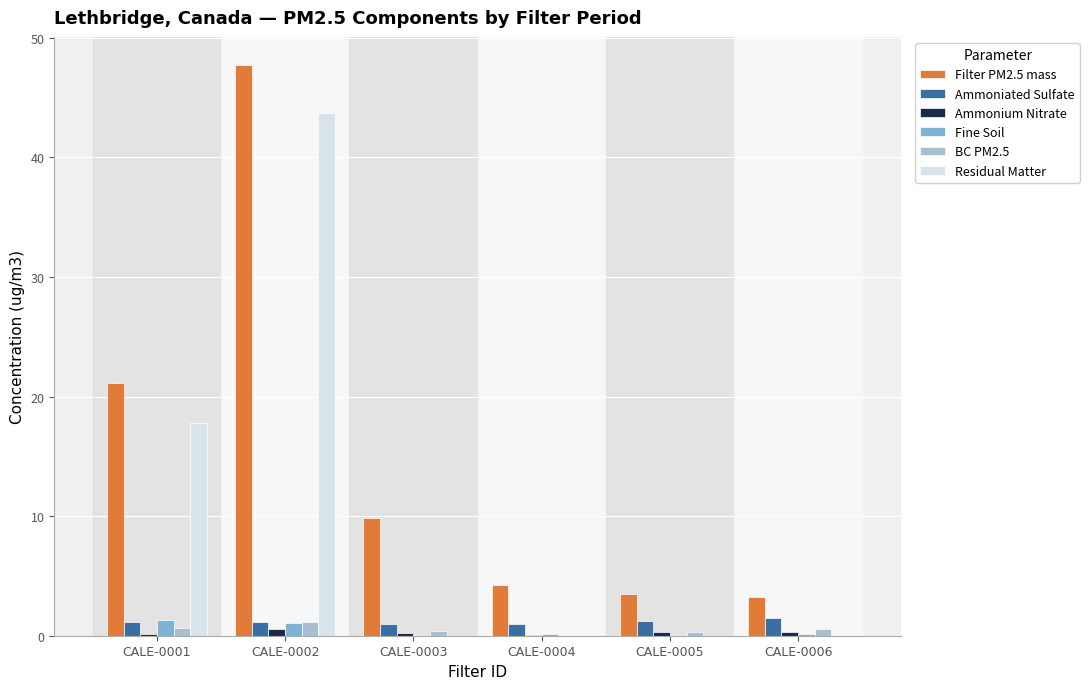

Which category has the lowest value in the Fine Soil series?

CALE-0003